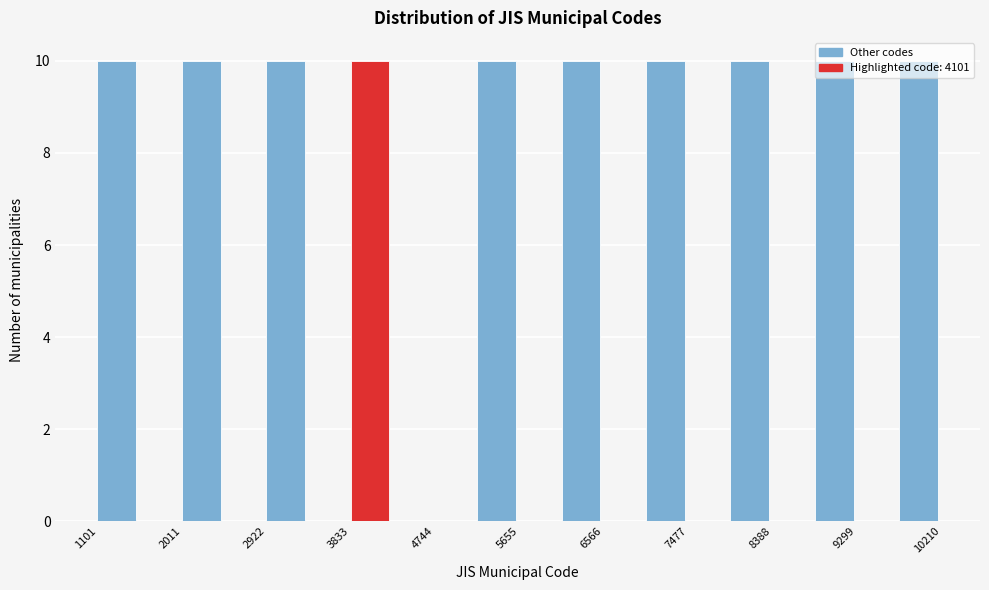

How tall is the bar that spans 5200 to 5700 on the x-axis? Neither the bar edges nor the heights are printed on the chart, so give them approximately, as read against the axes.

10